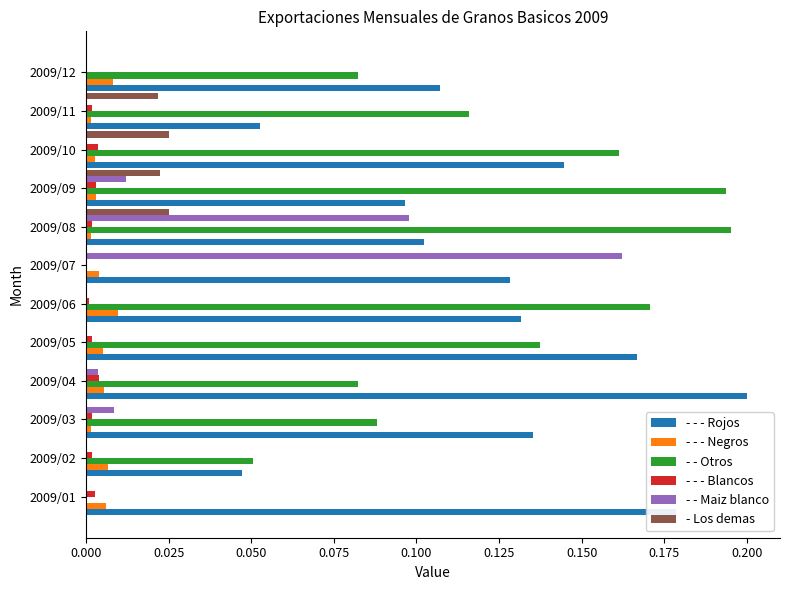

Is the value of - - - Rojos at 2009/06 greater than the value of - Los demas at 2009/05?

Yes